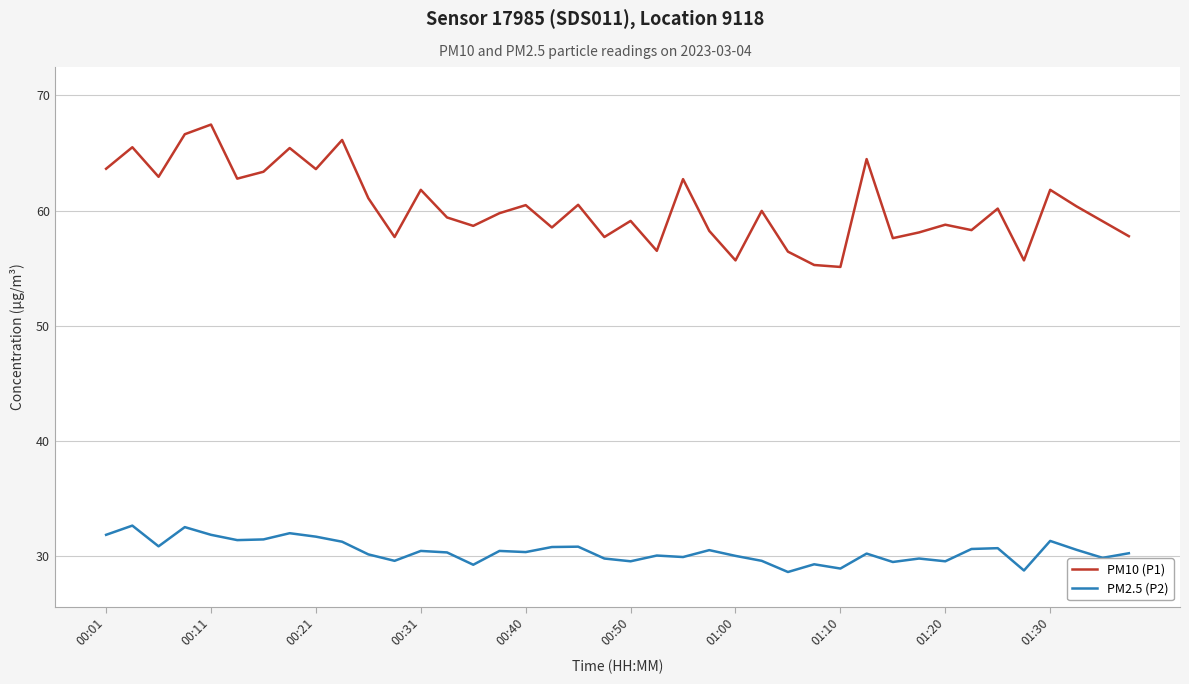

Rank the series by their maximum value, from highest to lowest.

PM10 (P1), PM2.5 (P2)